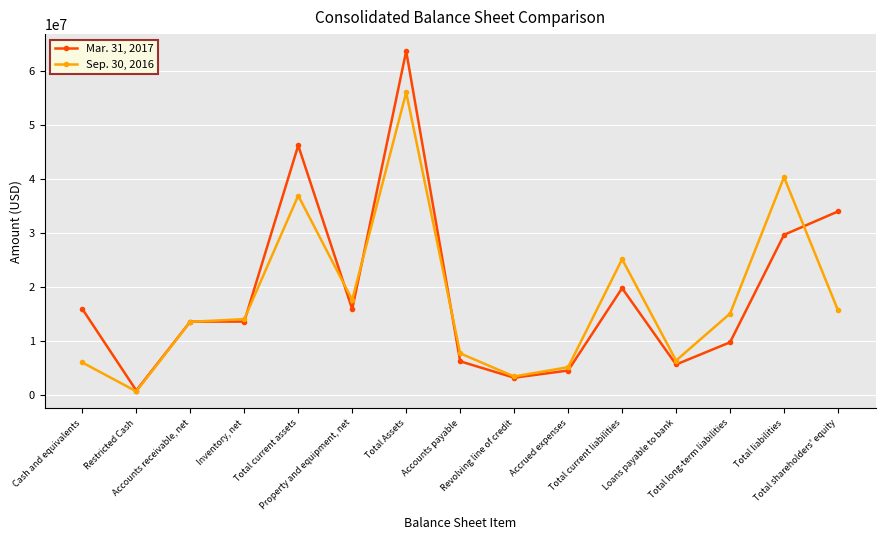

What is the difference between the highest and lowest values at Property and equipment, net?

1724956